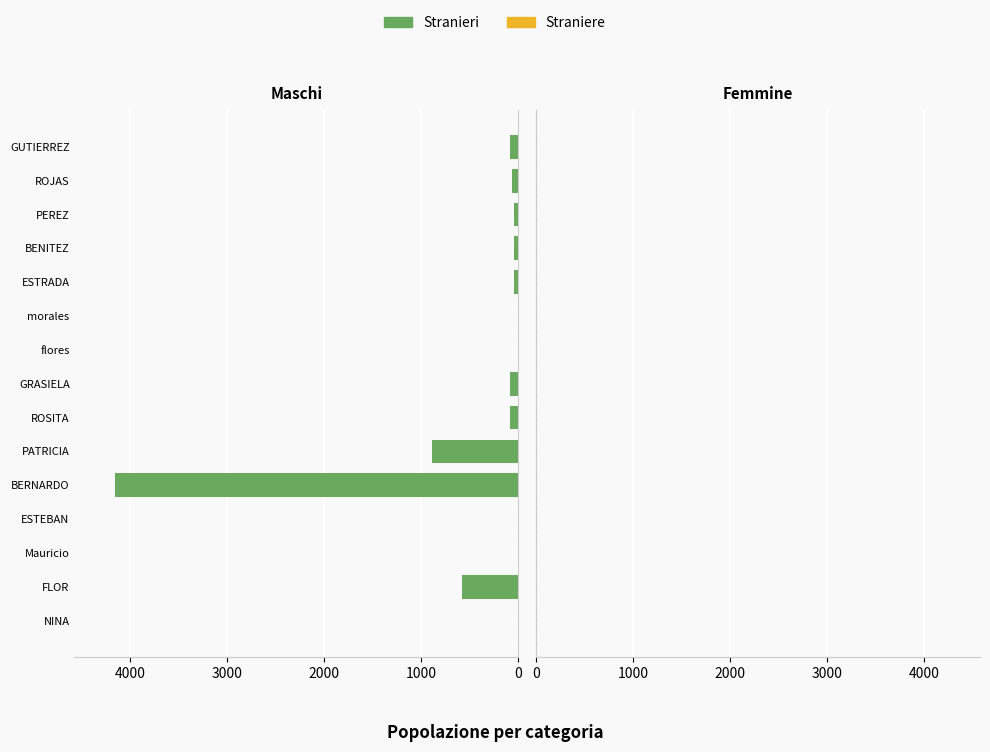

Is it true that Straniere equals 1.2 at 6?

False